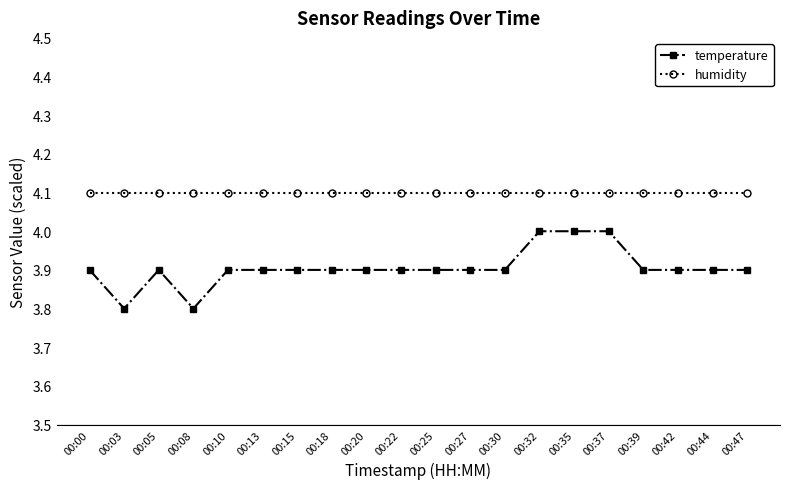

Is it true that humidity equals 1.8 at 00:22?

False